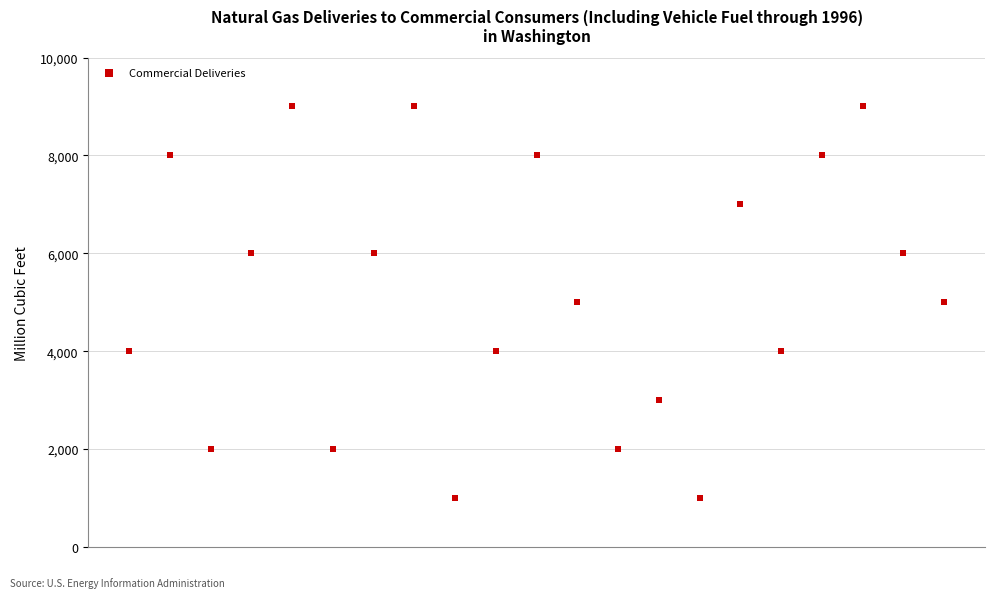

What is the range of Y values (max minus min)?

8000